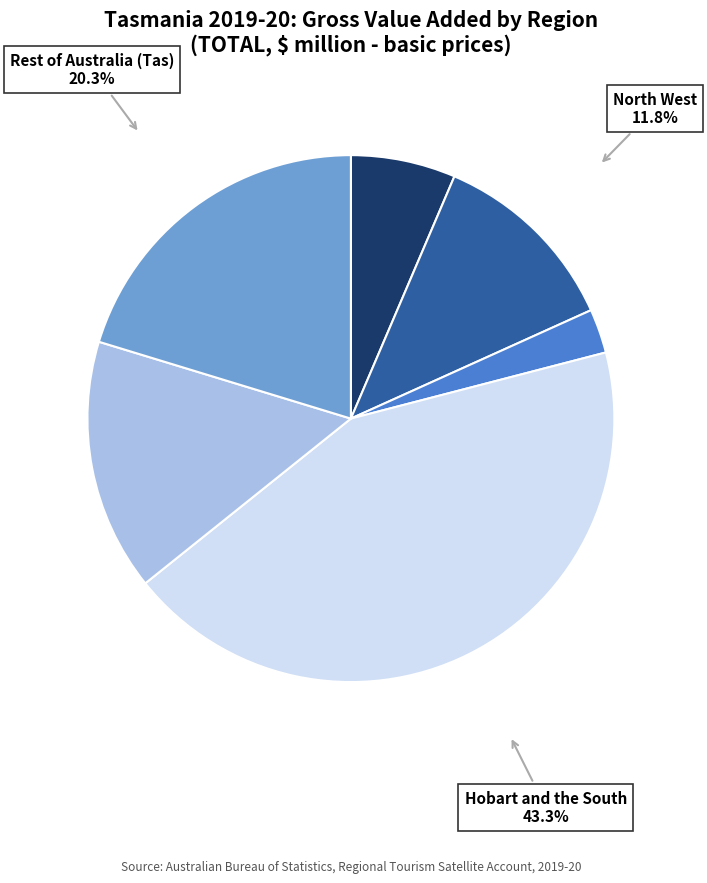

Is there any slice that represents more than half of the pie?

No